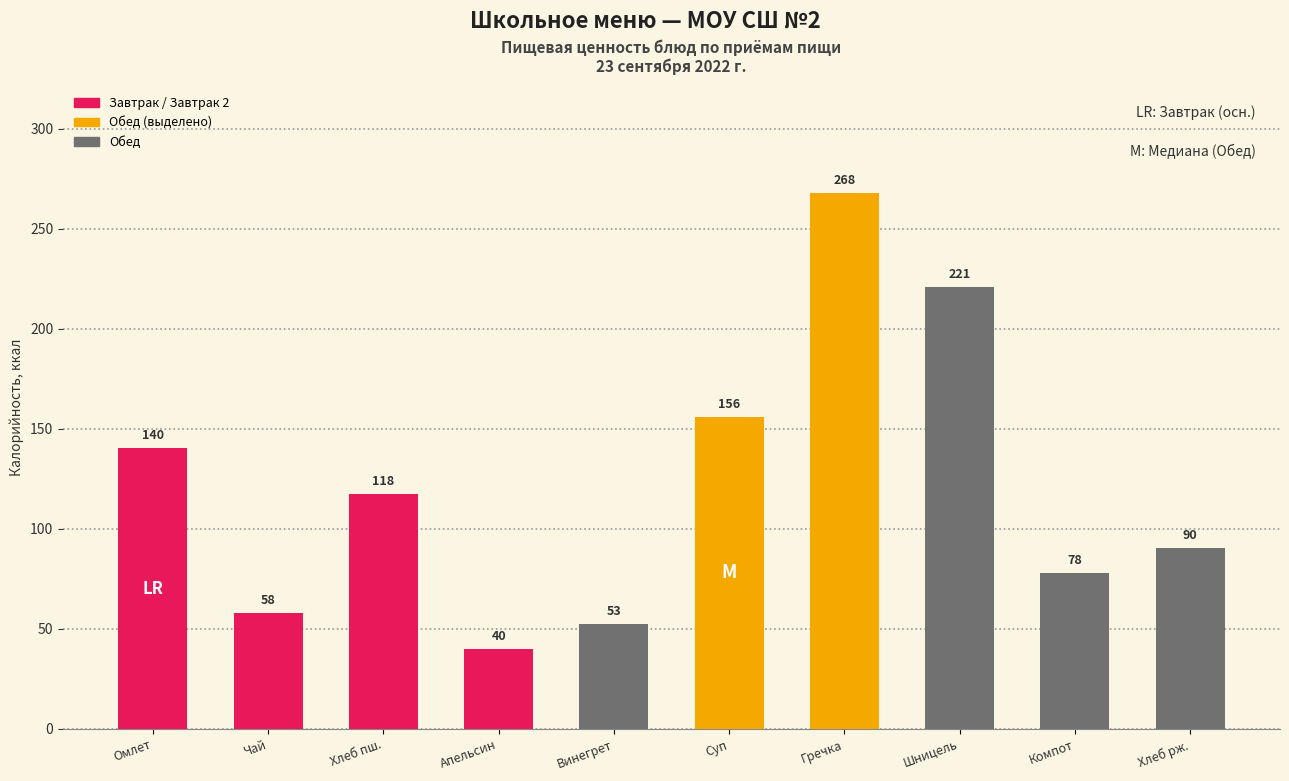

What is the sum of all values?

1222.1